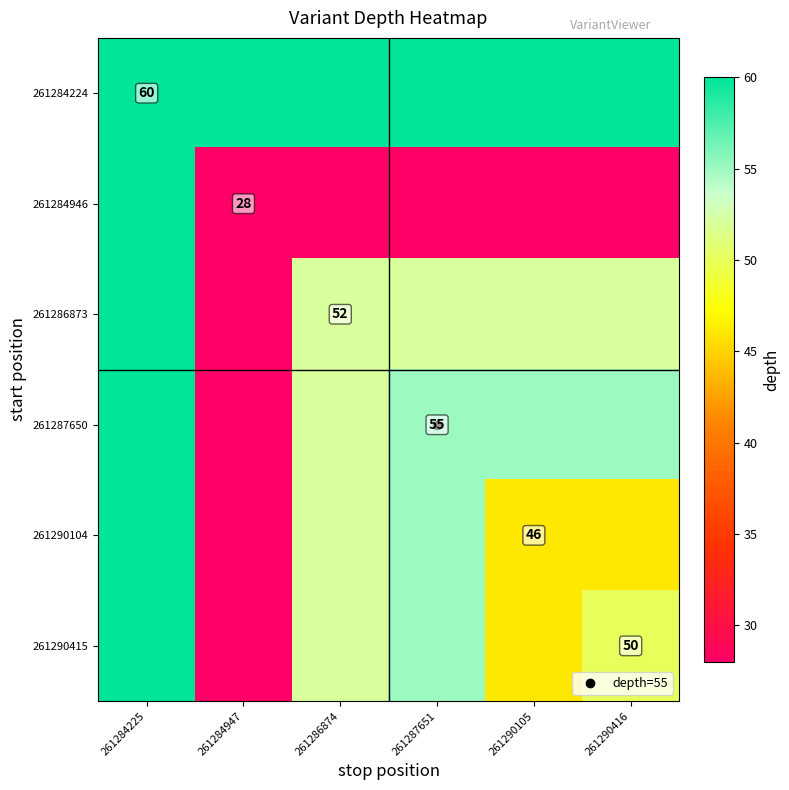

How many categories are shown in the chart?

6